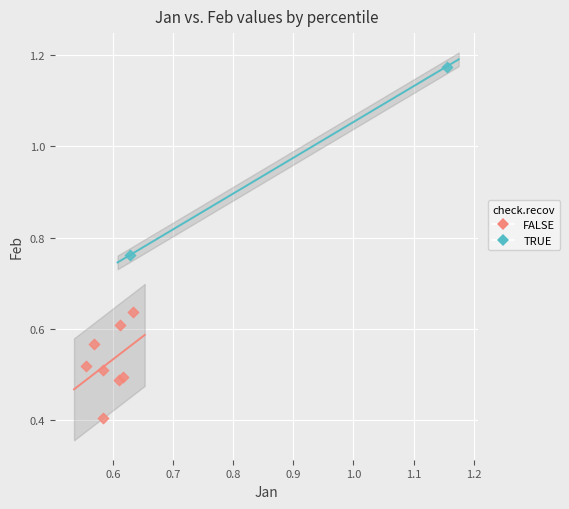

What are all the series names shown in the legend?

FALSE, TRUE